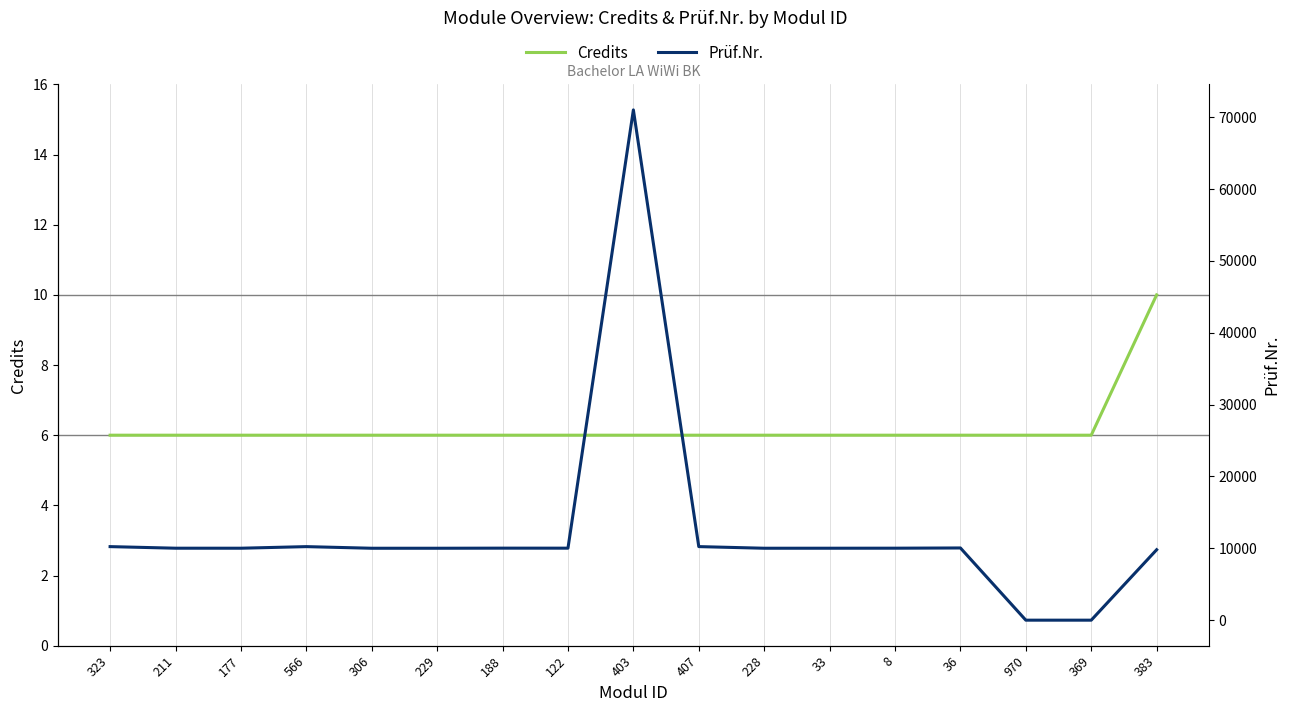

Rank the series at 369 from highest to lowest value.

Credits, Prüf.Nr.